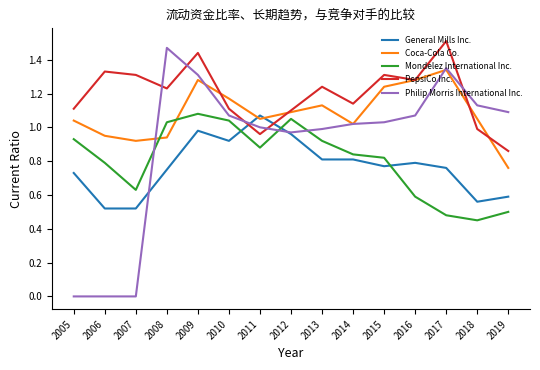

Is it true that PepsiCo Inc. equals 0.9 at 2016?

False